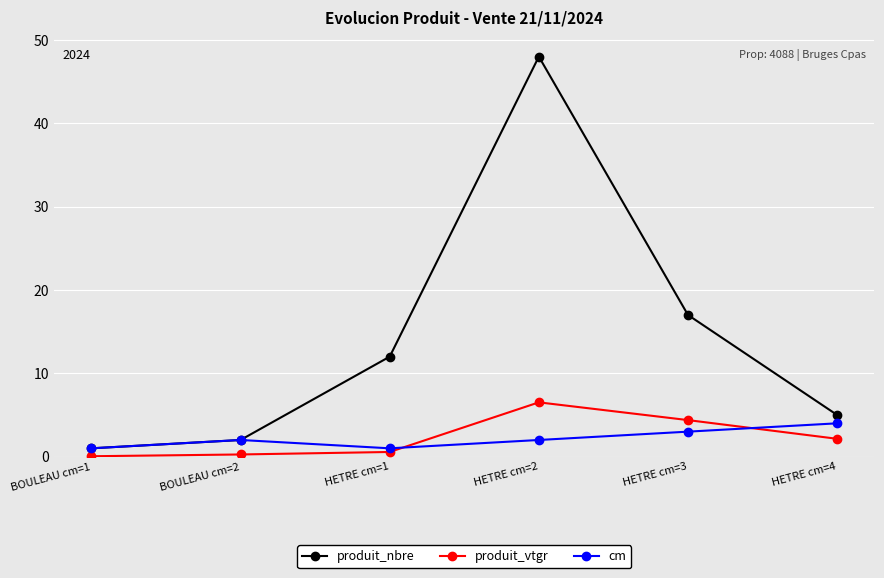

The value of produit_nbre at BOULEAU cm=1 is 1.0. True or false?

True